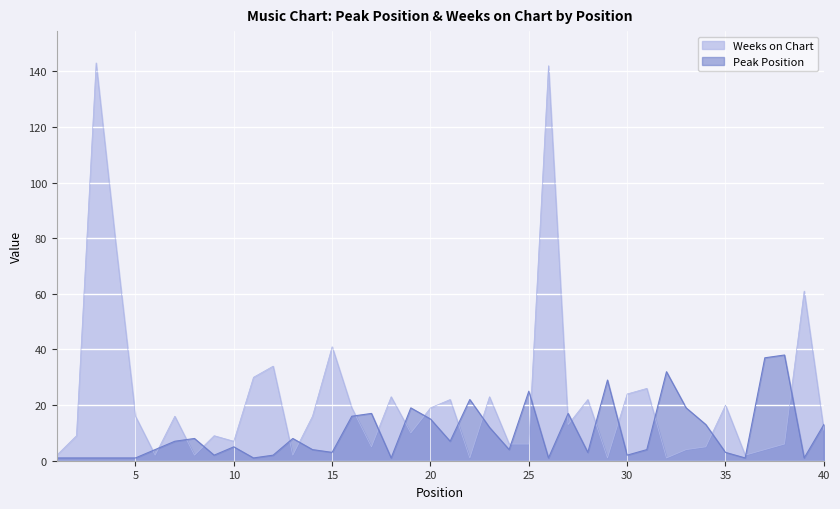

Read the Weeks on Chart value at 11, to the nearest 5.

30